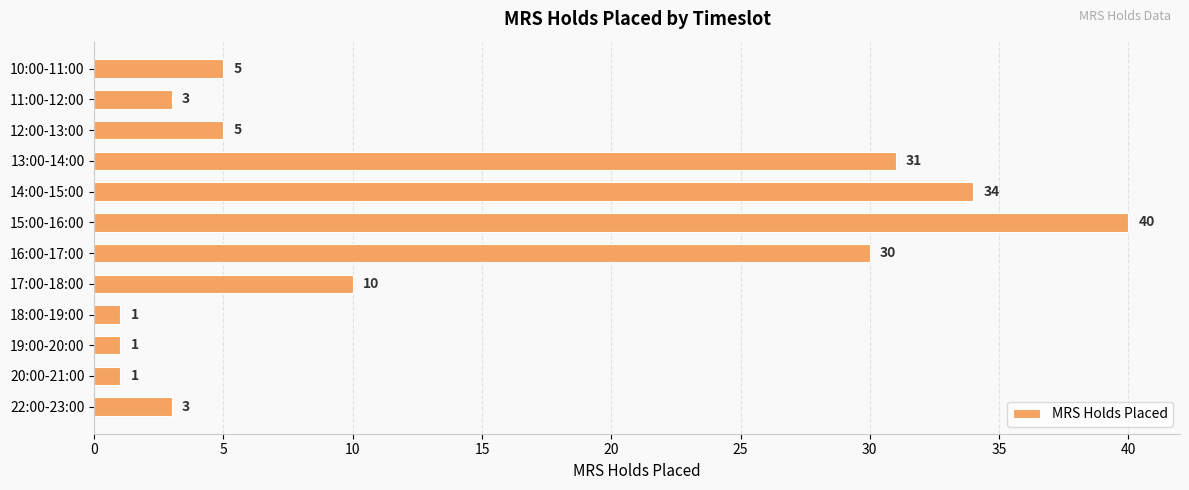

Read the value at 17:00-18:00, to the nearest 5.

10